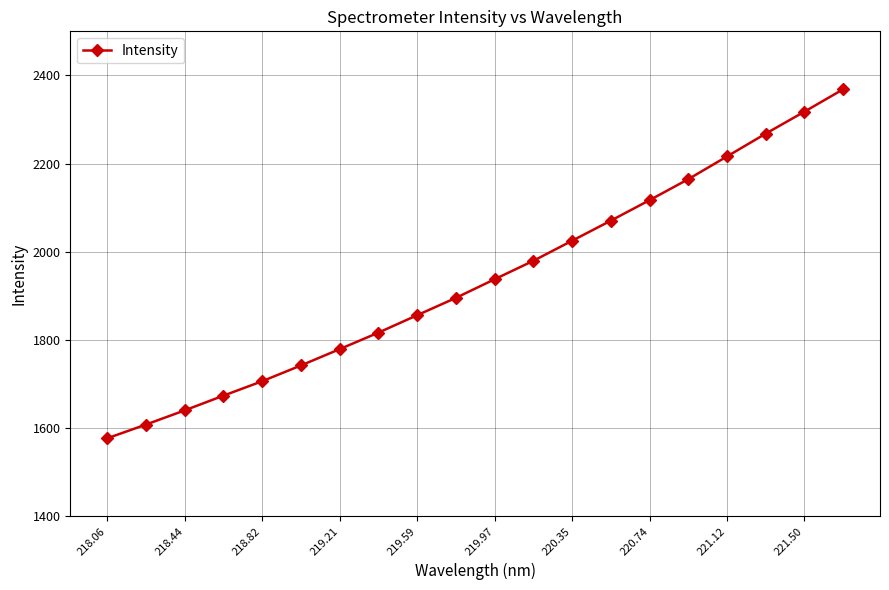

Reading left to right, list all the values displayed in this chart.

1576.8	1608.0	1640.2	1673.6	1706.4	1742.1	1779.2	1816.6	1856.1	1895.5	1937.7	1979.5	2025.1	2070.6	2117.1	2164.7	2216.3	2268.0	2317.9	2368.6